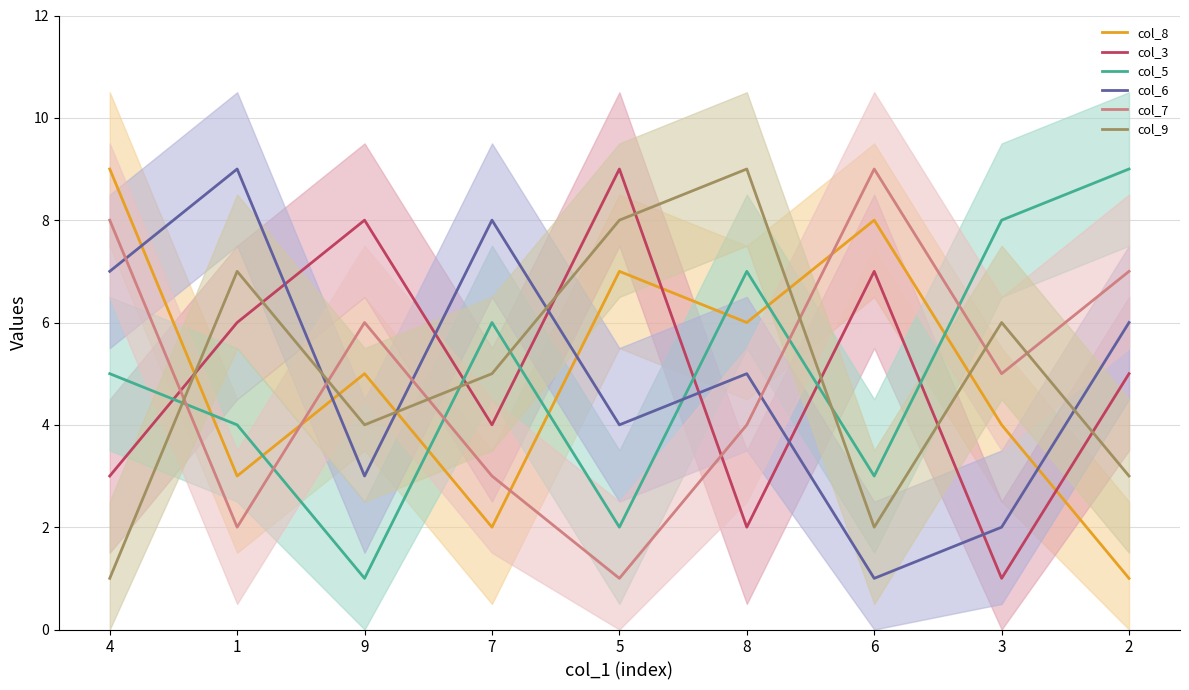

The value of col_3 at 5 is 9. True or false?

True